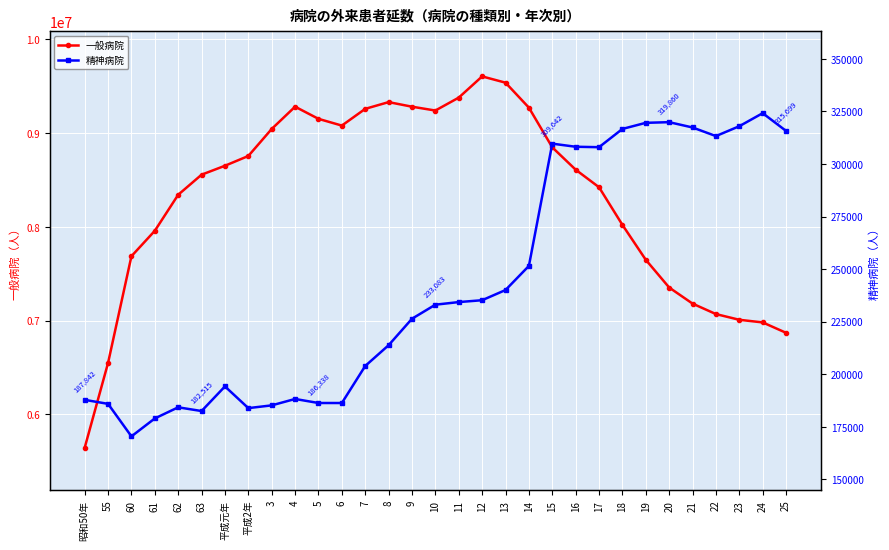

What is the average value of the 一般病院 series?

8309169